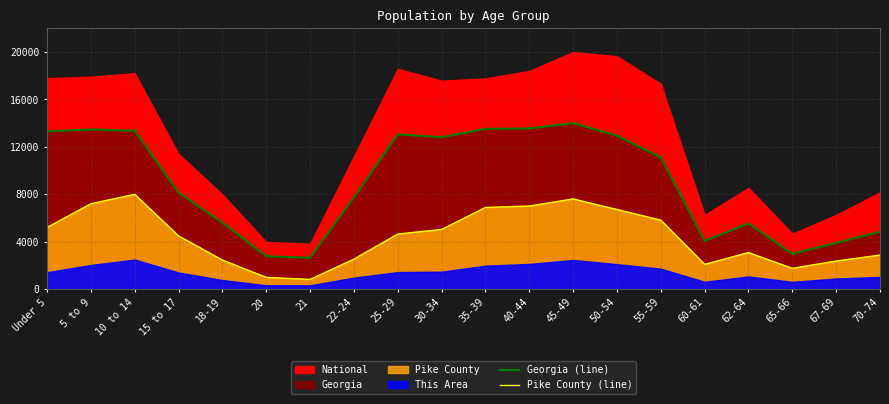

What is the difference between the maximum and minimum values in the Pike County (line) series?

7171.2